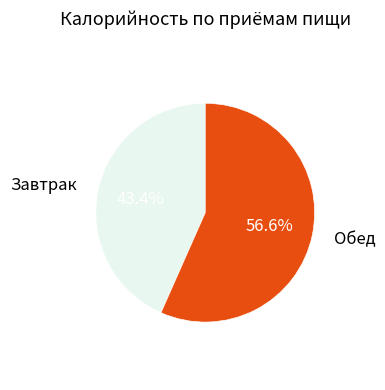

Which slice is the largest?

Обед